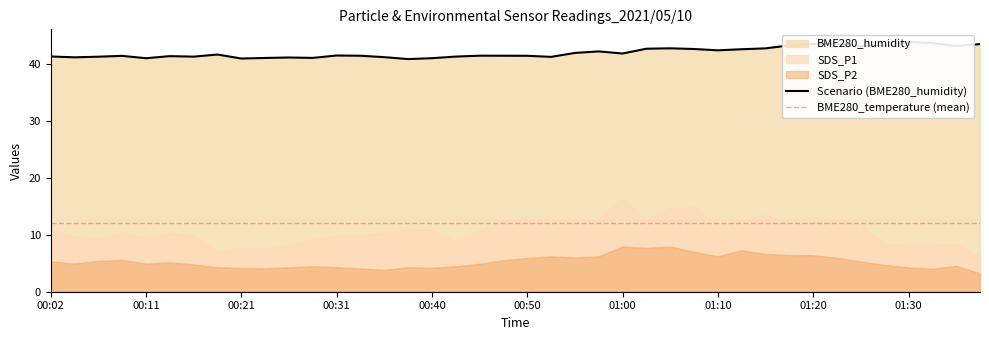

How many values in the SDS_P2 series exceed 5?

20